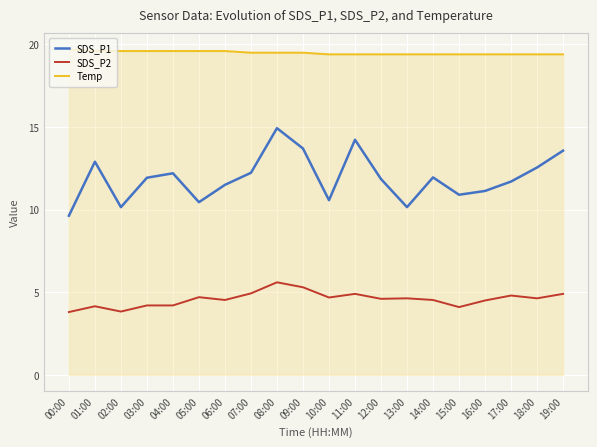

What is the average value of the SDS_P2 series?

4.6